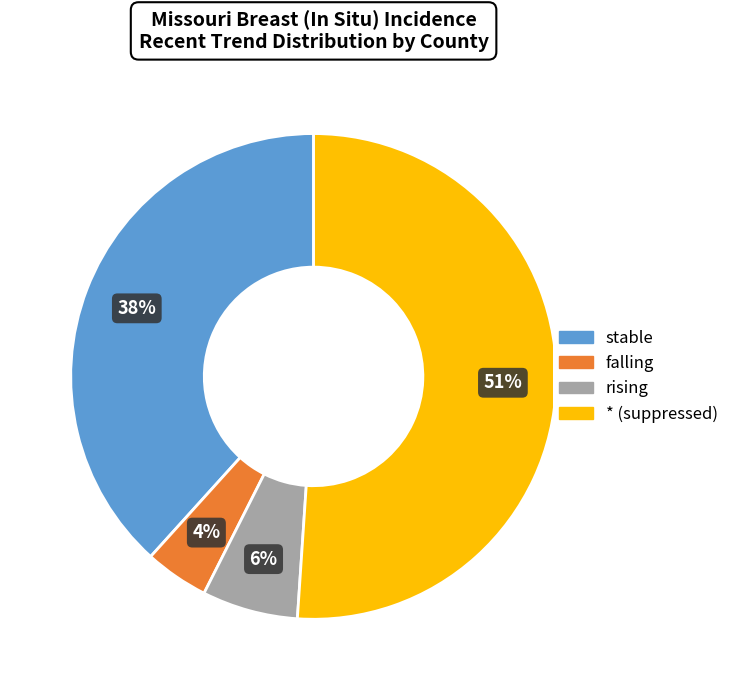

Is it true that rising is 21% of the pie?

False